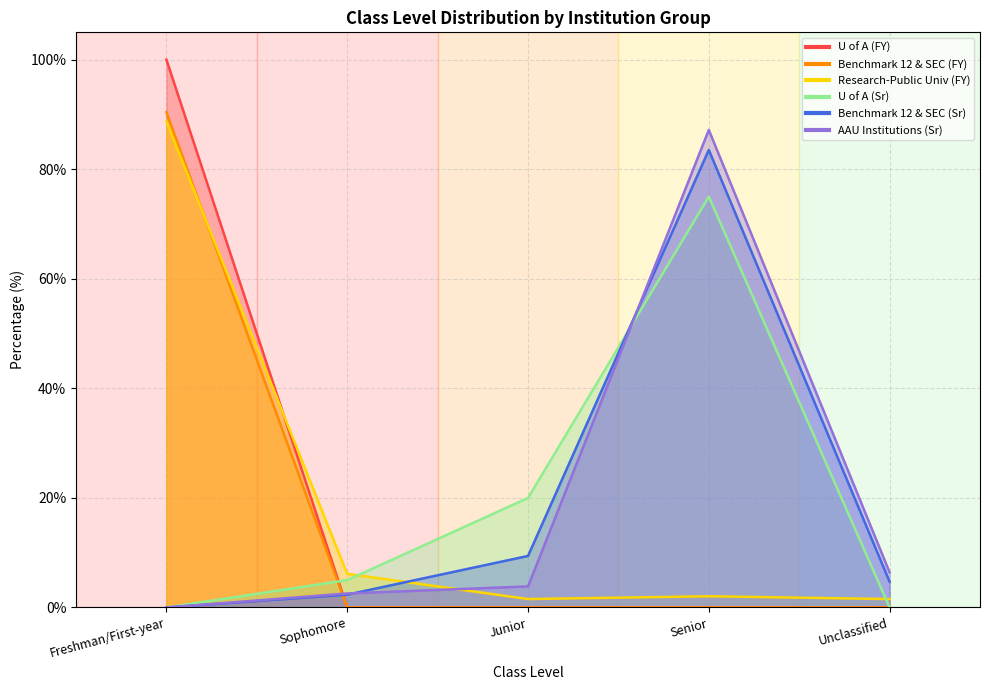

At which category is the sum across all series the highest?

Freshman/First-year